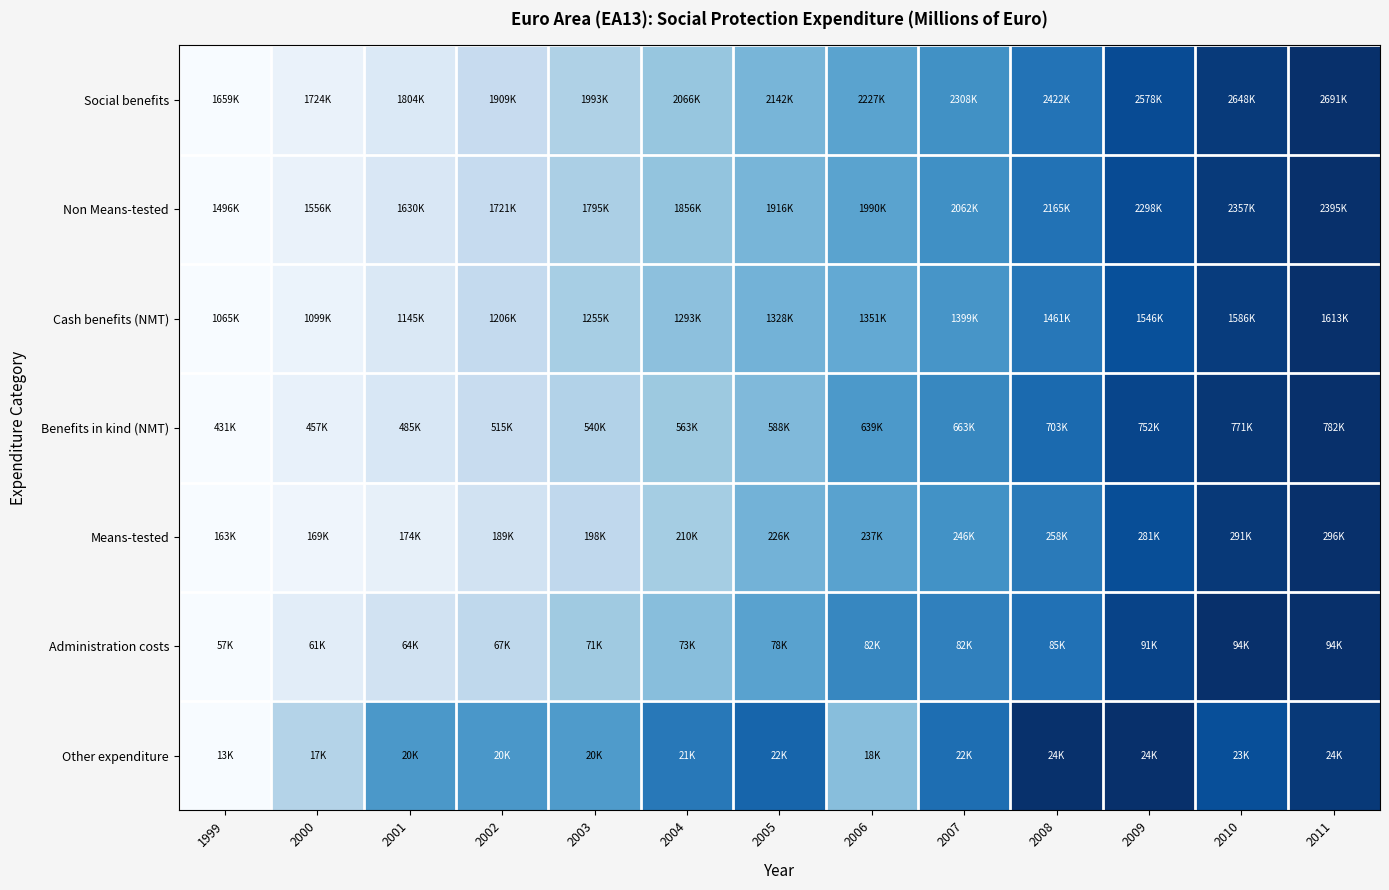

Reading right to left, extract all data points from this chart.

Social benefits: 2011=1.0	2010=1.0	2009=0.9	2008=0.7	2007=0.6	2006=0.5	2005=0.5	2004=0.4	2003=0.3	2002=0.2	2001=0.1	2000=0.1	1999=0.0
Non Means-tested: 2011=1.0	2010=1.0	2009=0.9	2008=0.7	2007=0.6	2006=0.5	2005=0.5	2004=0.4	2003=0.3	2002=0.2	2001=0.1	2000=0.1	1999=0.0
Cash benefits (NMT): 2011=1.0	2010=0.9	2009=0.9	2008=0.7	2007=0.6	2006=0.5	2005=0.5	2004=0.4	2003=0.3	2002=0.3	2001=0.1	2000=0.1	1999=0.0
Benefits in kind (NMT): 2011=1.0	2010=1.0	2009=0.9	2008=0.8	2007=0.7	2006=0.6	2005=0.4	2004=0.4	2003=0.3	2002=0.2	2001=0.2	2000=0.1	1999=0.0
Means-tested: 2011=1.0	2010=1.0	2009=0.9	2008=0.7	2007=0.6	2006=0.6	2005=0.5	2004=0.4	2003=0.3	2002=0.2	2001=0.1	2000=0.0	1999=0.0
Administration costs: 2011=1.0	2010=1.0	2009=0.9	2008=0.7	2007=0.7	2006=0.7	2005=0.6	2004=0.4	2003=0.4	2002=0.3	2001=0.2	2000=0.1	1999=0.0
Other expenditure: 2011=1.0	2010=0.9	2009=1.0	2008=1.0	2007=0.8	2006=0.4	2005=0.8	2004=0.7	2003=0.6	2002=0.6	2001=0.6	2000=0.3	1999=0.0